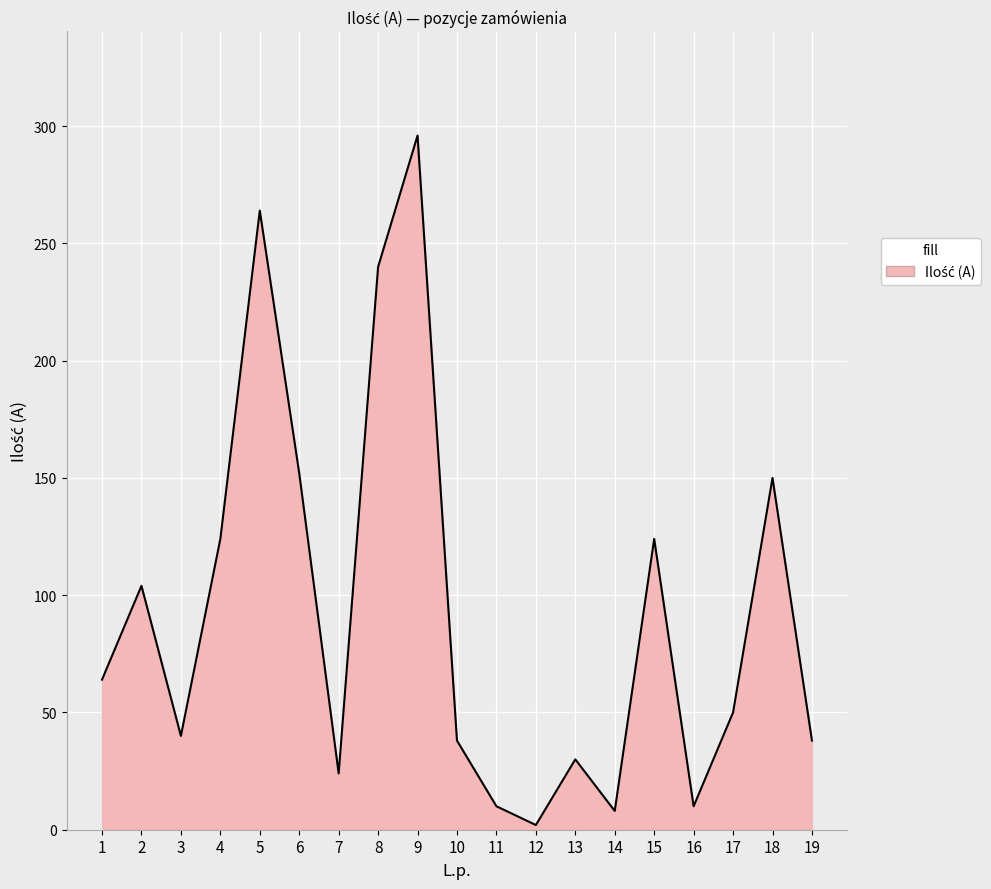

Is it true that the value at 5 is 402?

False